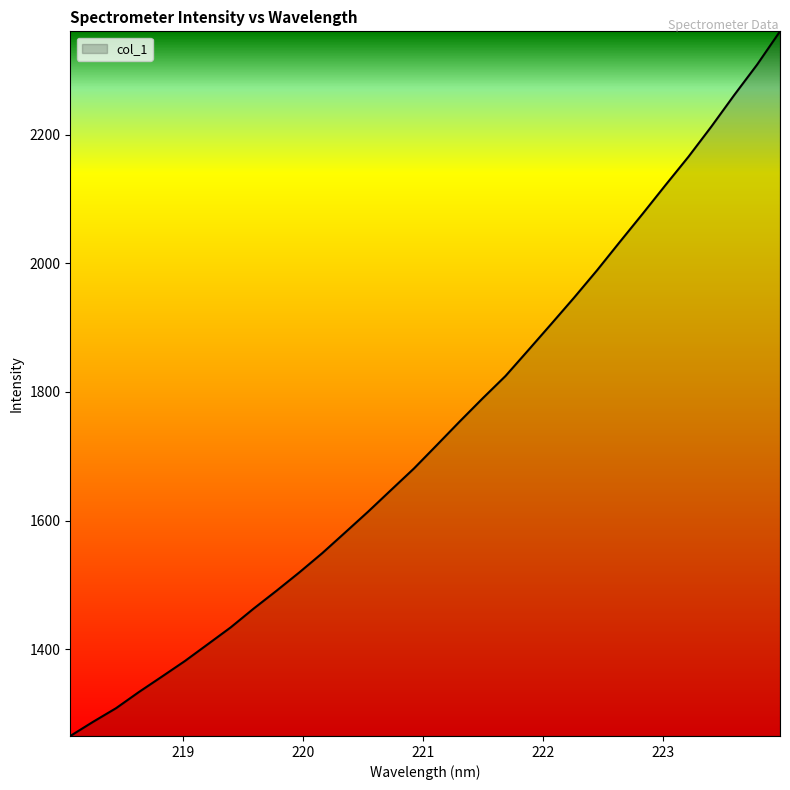

What is the difference between the maximum and minimum values?

1096.0